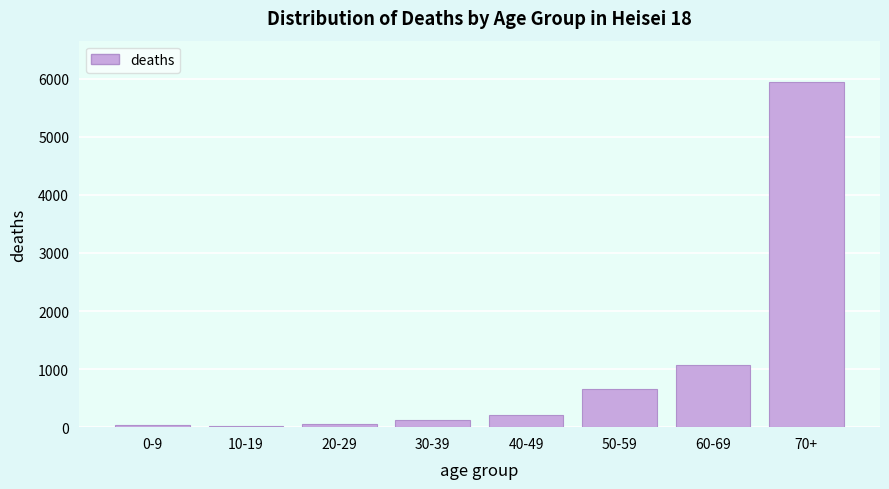

What is the maximum value shown in the chart?

5944